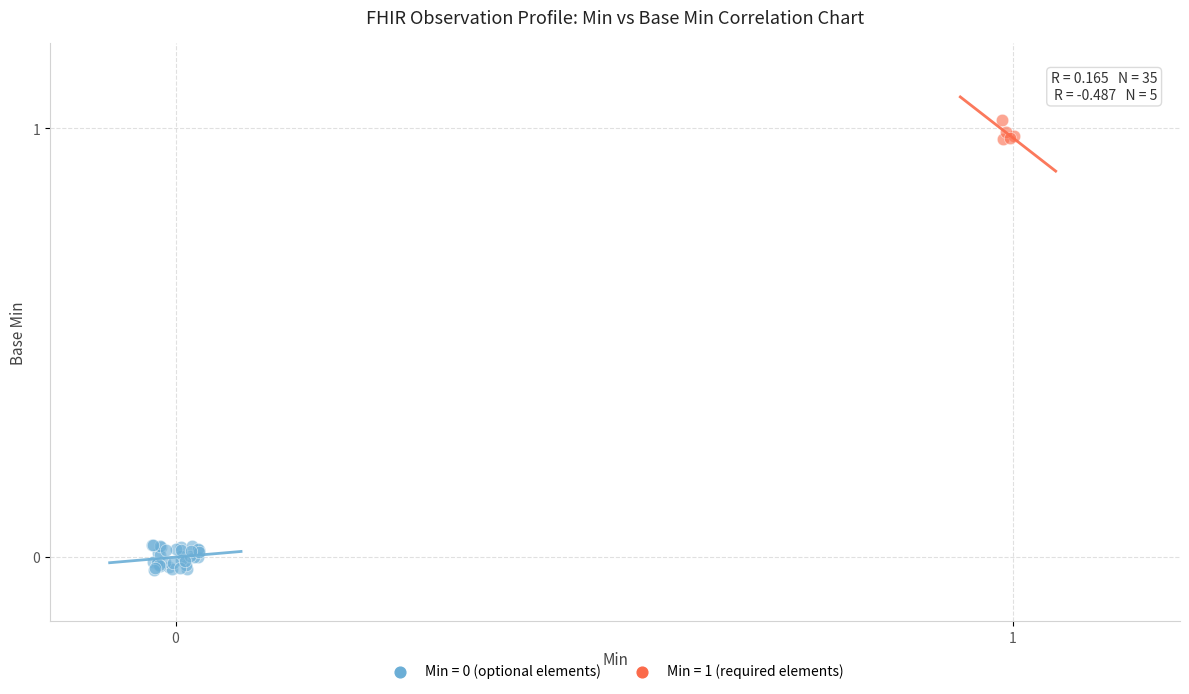

Which series contains the highest Y value?

Min = 1 (required elements)